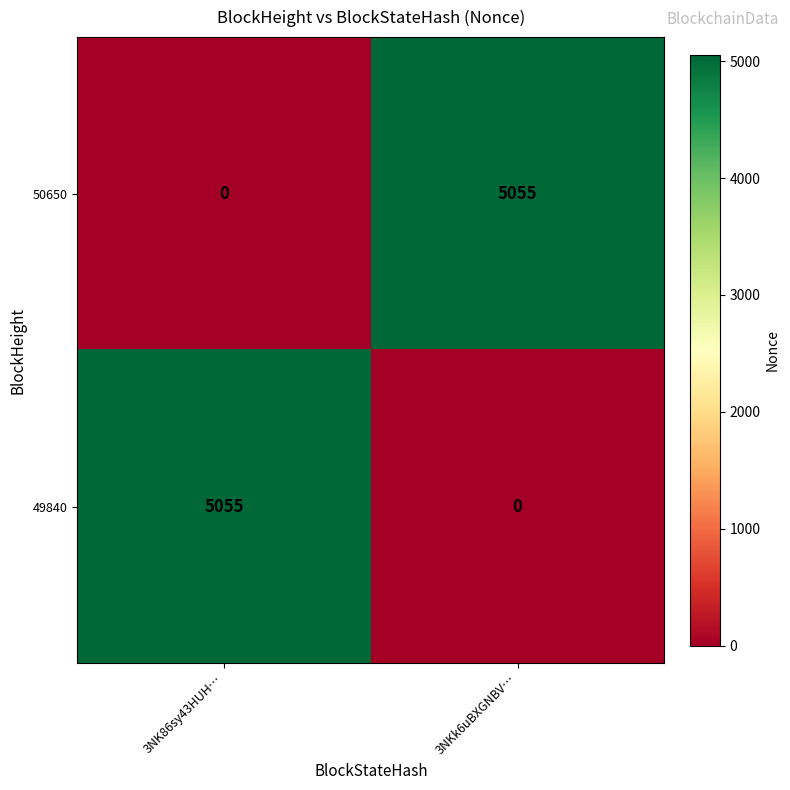

What is the difference between the highest and lowest values at 3NKk6uBXGNBV…?

5055